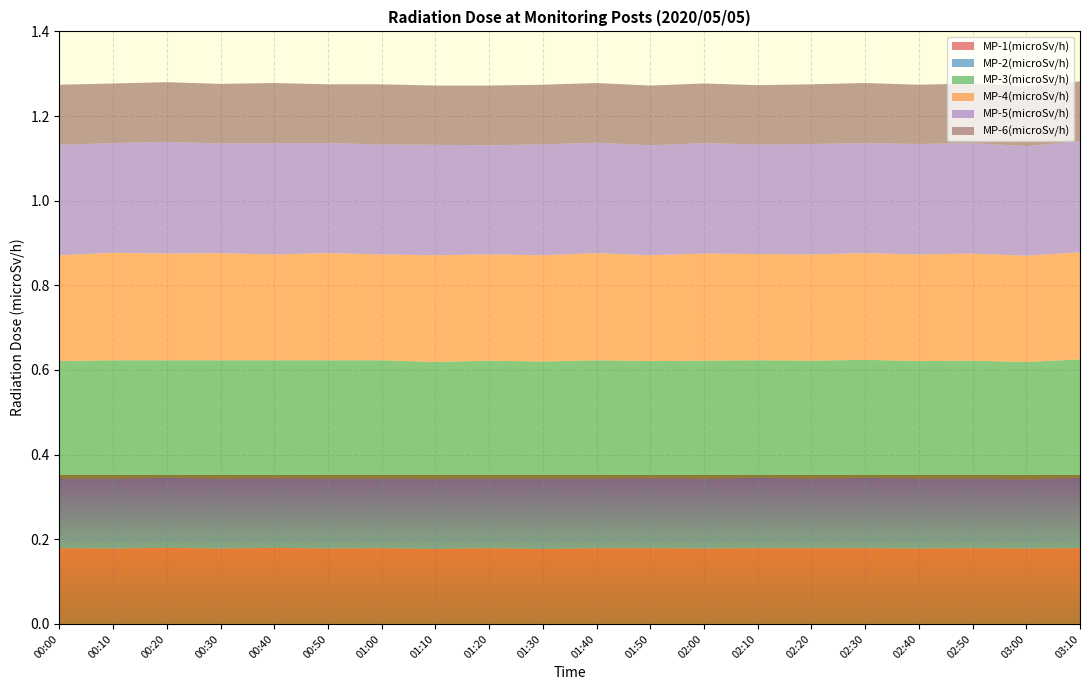

Reading left to right, transcribe all the data shown in this chart.

MP-1(microSv/h): 0.2	0.2	0.2	0.2	0.2	0.2	0.2	0.2	0.2	0.2	0.2	0.2	0.2	0.2	0.2	0.2	0.2	0.2	0.2	0.2
MP-2(microSv/h): 0.2	0.2	0.2	0.2	0.2	0.2	0.2	0.2	0.2	0.2	0.2	0.2	0.2	0.2	0.2	0.2	0.2	0.2	0.2	0.2
MP-3(microSv/h): 0.3	0.3	0.3	0.3	0.3	0.3	0.3	0.3	0.3	0.3	0.3	0.3	0.3	0.3	0.3	0.3	0.3	0.3	0.3	0.3
MP-4(microSv/h): 0.2	0.3	0.3	0.3	0.2	0.3	0.2	0.3	0.3	0.3	0.3	0.2	0.3	0.3	0.3	0.3	0.3	0.3	0.3	0.3
MP-5(microSv/h): 0.3	0.3	0.3	0.3	0.3	0.3	0.3	0.3	0.3	0.3	0.3	0.3	0.3	0.3	0.3	0.3	0.3	0.3	0.3	0.3
MP-6(microSv/h): 0.1	0.1	0.1	0.1	0.1	0.1	0.1	0.1	0.1	0.1	0.1	0.1	0.1	0.1	0.1	0.1	0.1	0.1	0.1	0.1